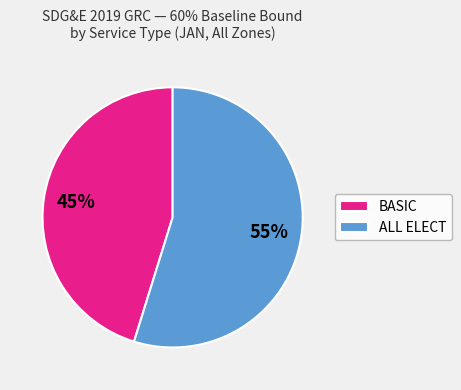

What is the majority slice?

ALL ELECT